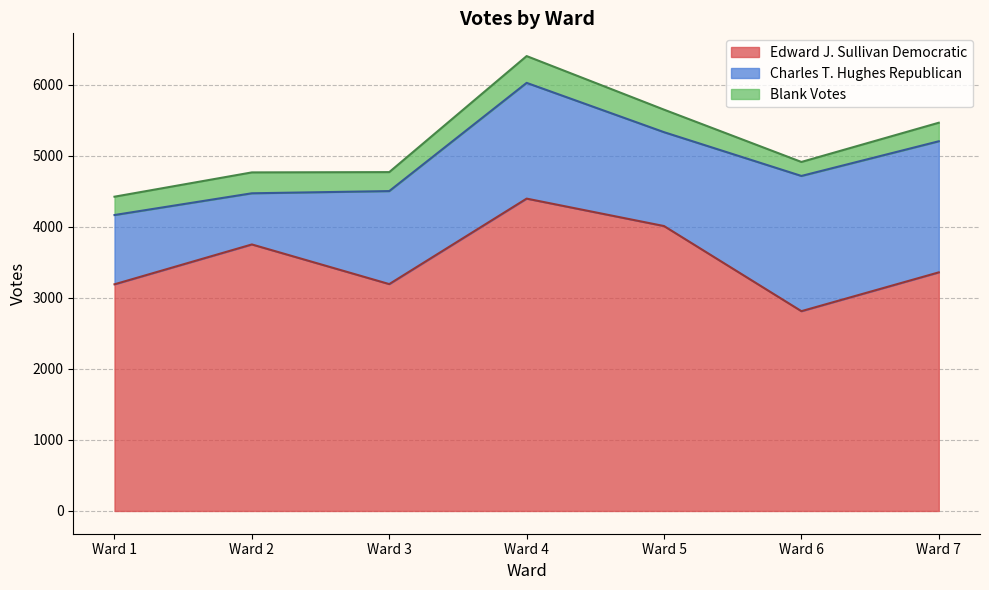

True or false: Charles T. Hughes Republican and Blank Votes cross at least once.

False